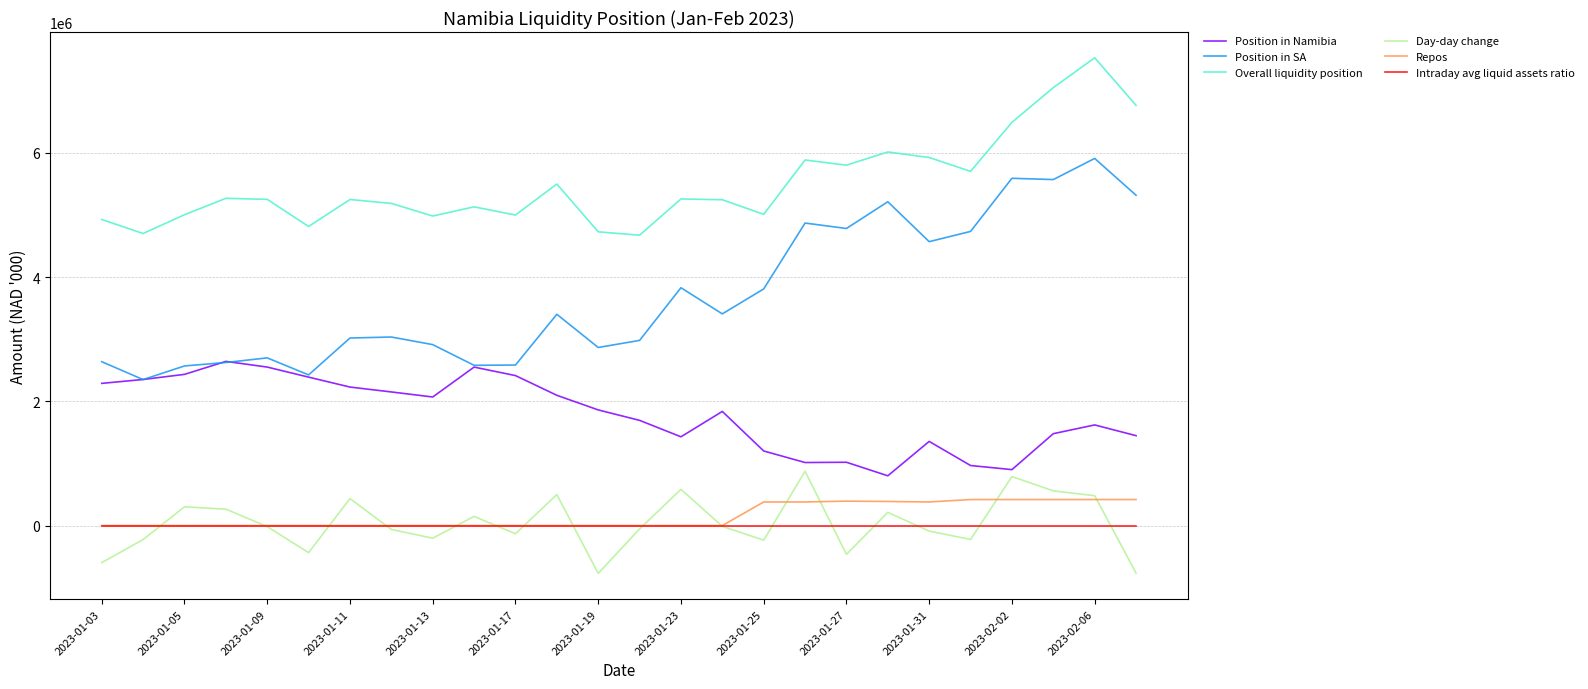

Which series has the widest spread of values?

Position in SA